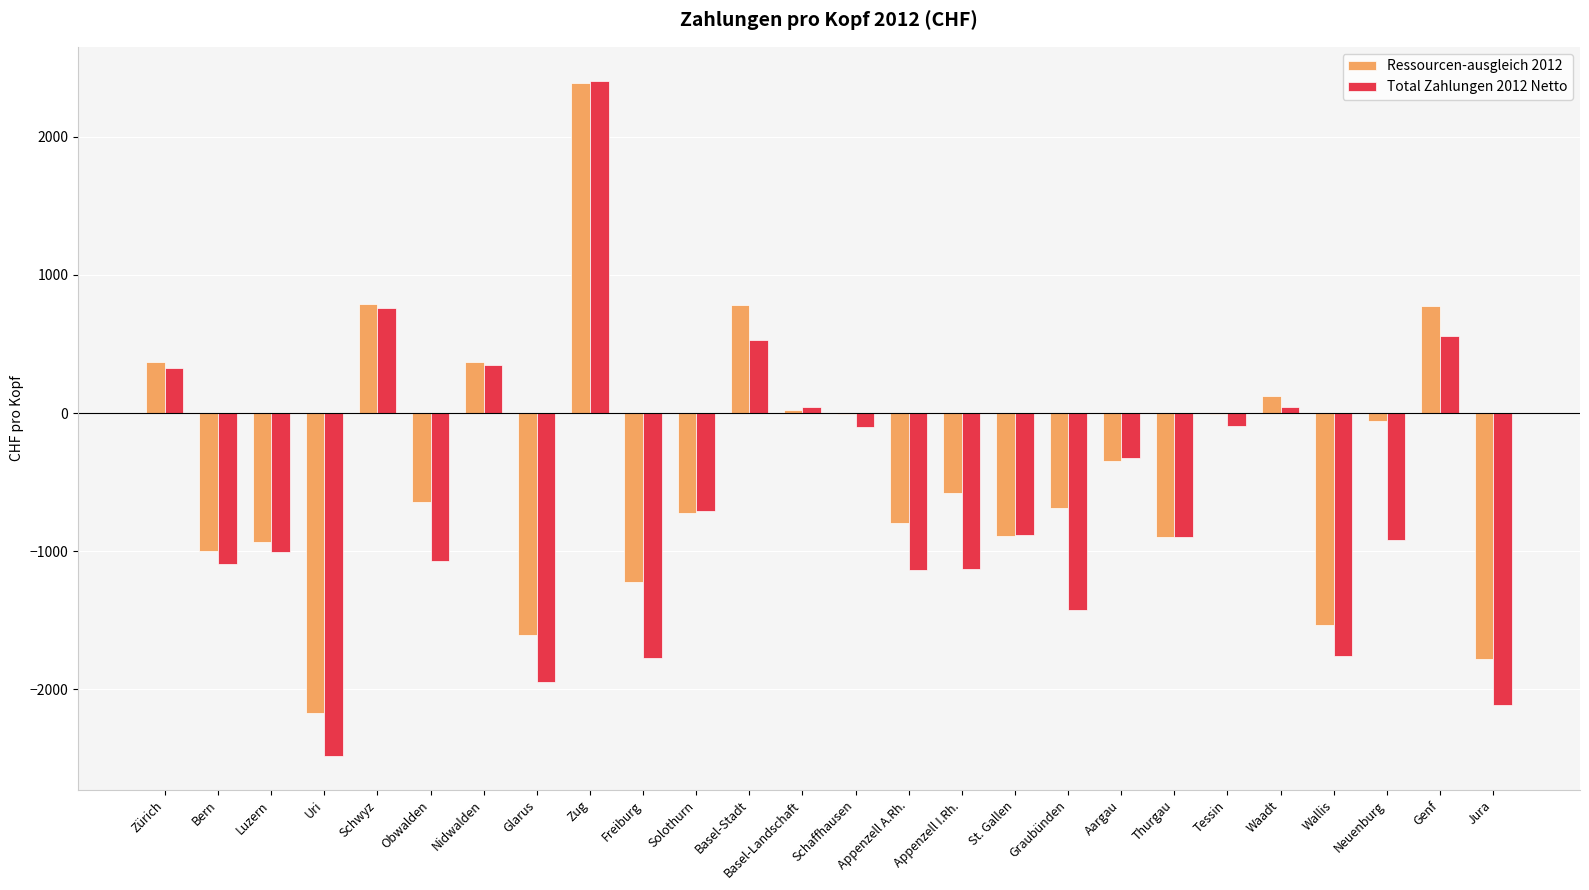

Which series changed the most between Solothurn and Schaffhausen?

Ressourcen-ausgleich 2012